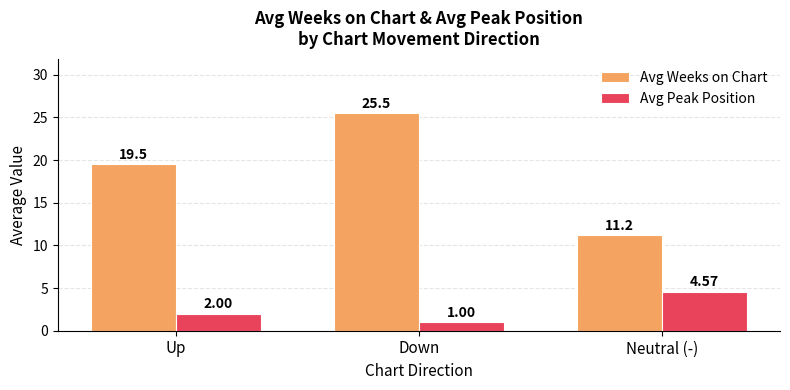

Rank the series at Up from highest to lowest value.

Avg Weeks on Chart, Avg Peak Position